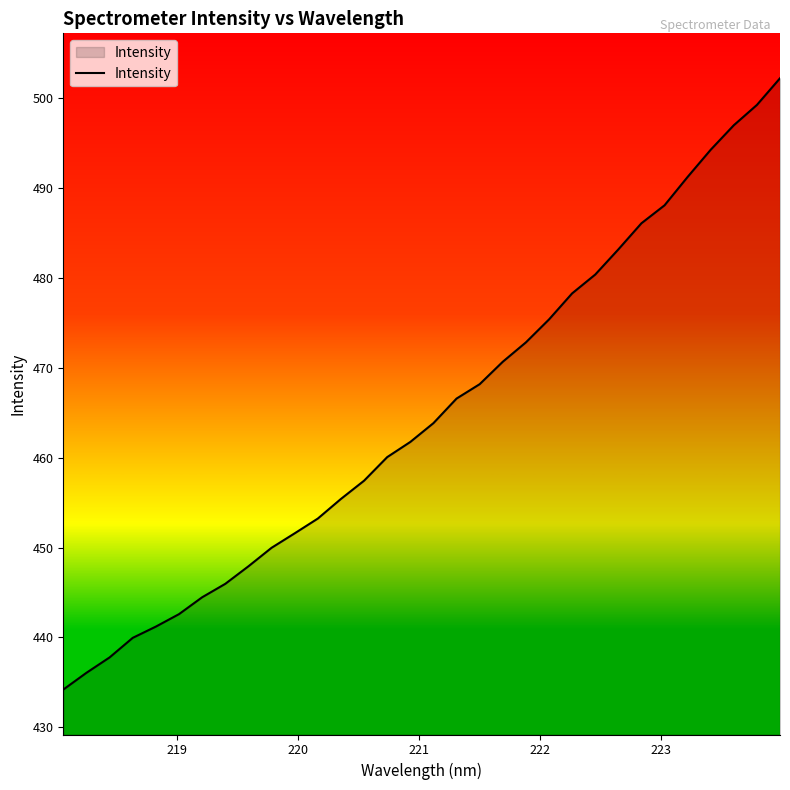

Count the number of values greater than 463.

16